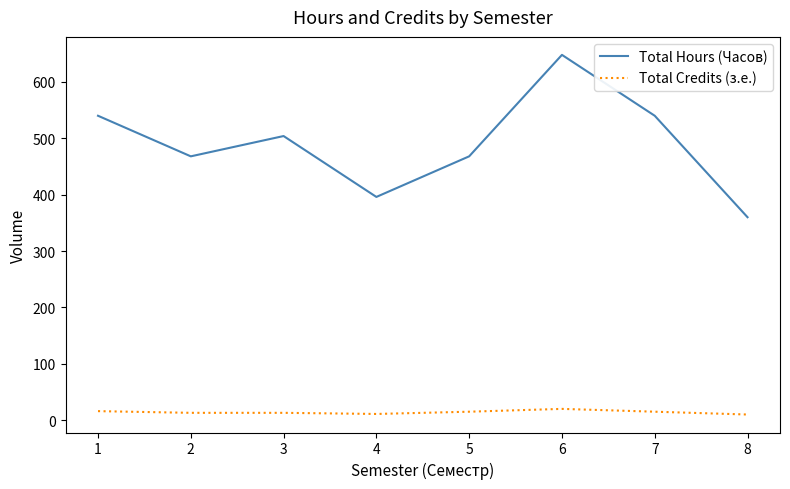

What is the highest value of the Total Hours (Часов) series?

648